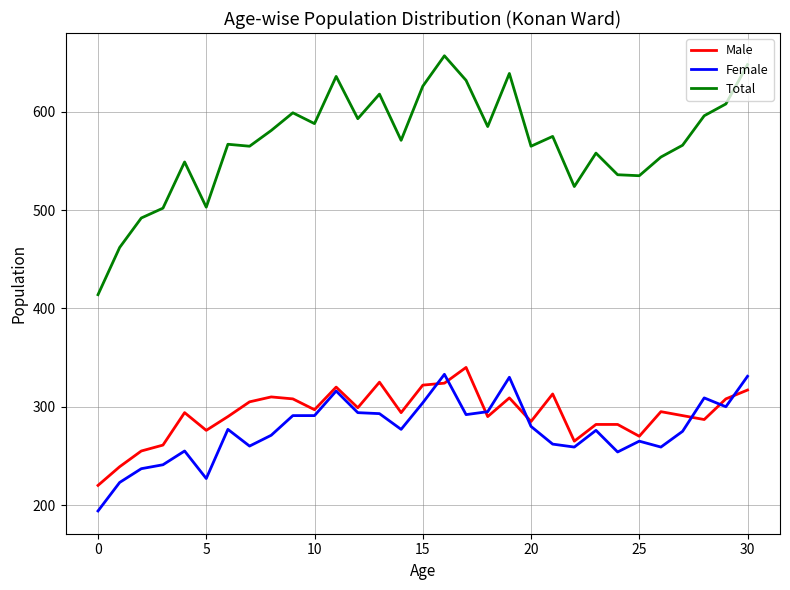

Which series has the largest range (max minus min)?

Total